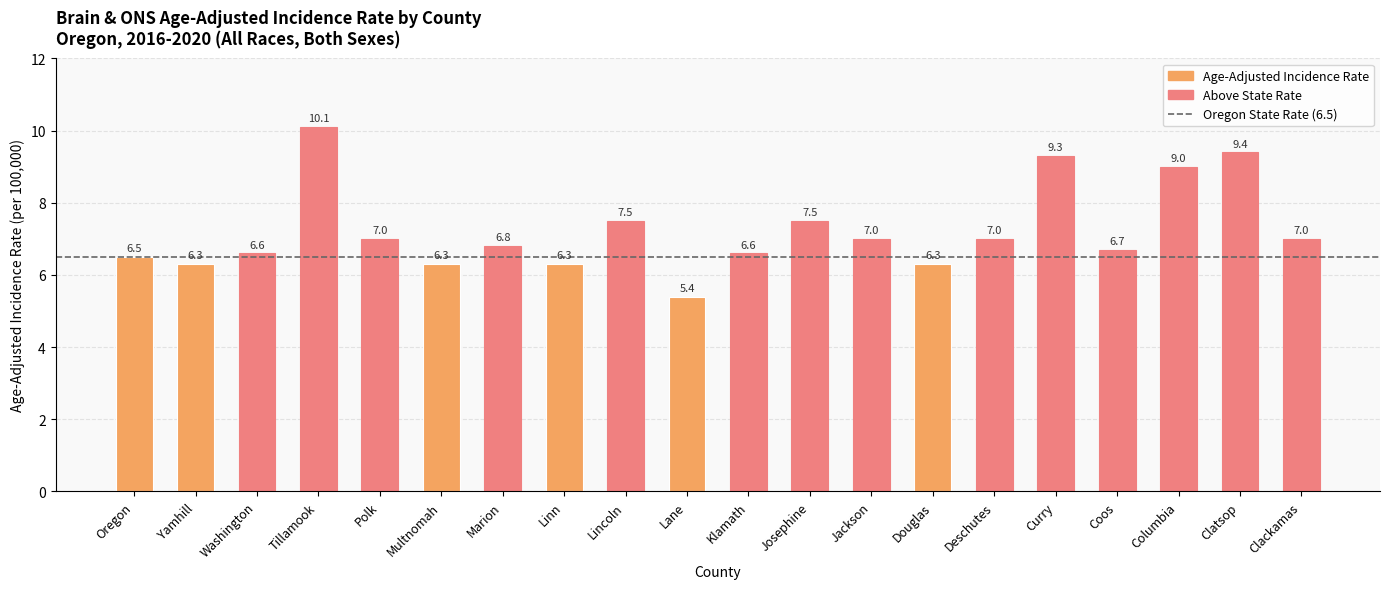

What is the maximum value shown in the chart?

10.1